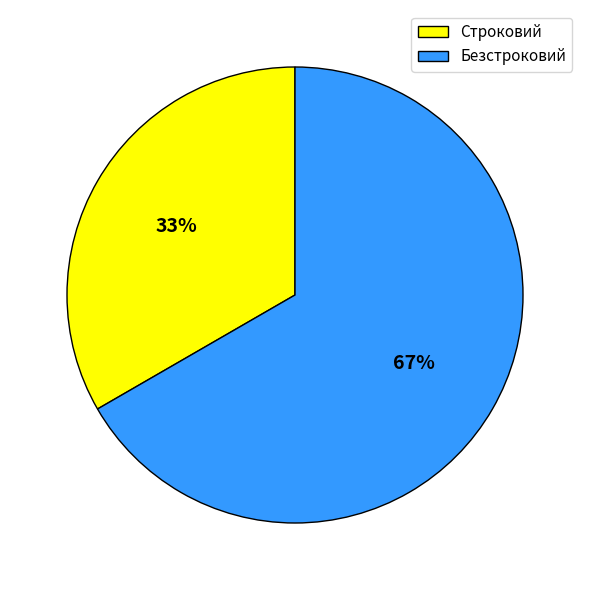

Approximately how many times larger is the value at Строковий compared to Безстроковий?

0.5